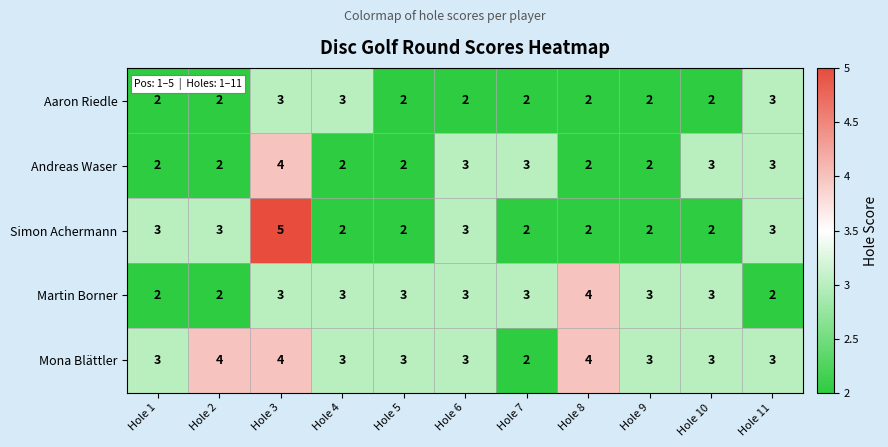

Which series has the largest range (max minus min)?

Simon Achermann